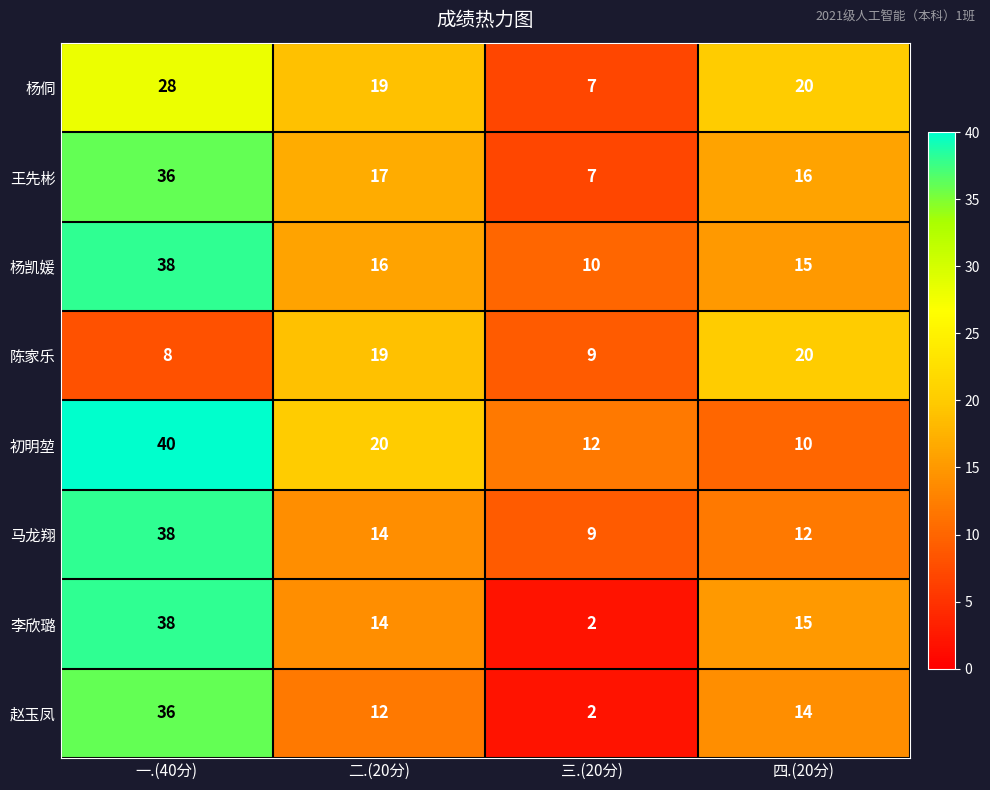

Rank the categories by 王先彬 value from highest to lowest.

一.(40分), 二.(20分), 四.(20分), 三.(20分)